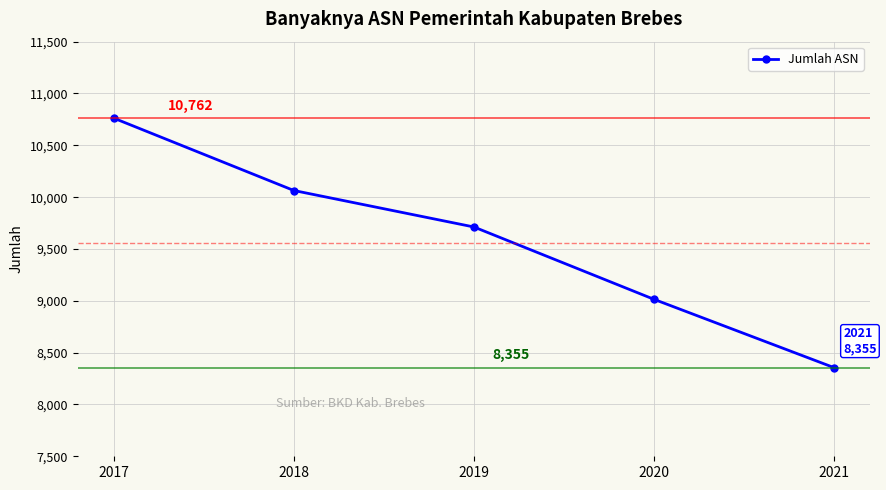

What is the minimum value shown in the chart?

8355